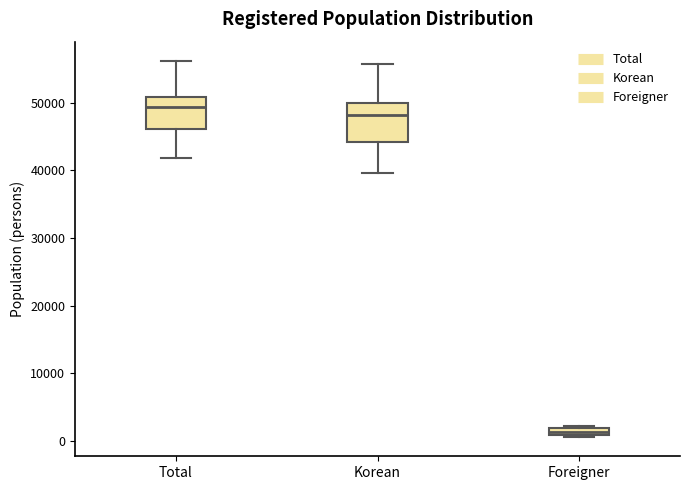

Where is the upper edge of the box for Foreigner on the y-axis? The values are not printed on the chart, so give them approximately, as read against the axis.

2000